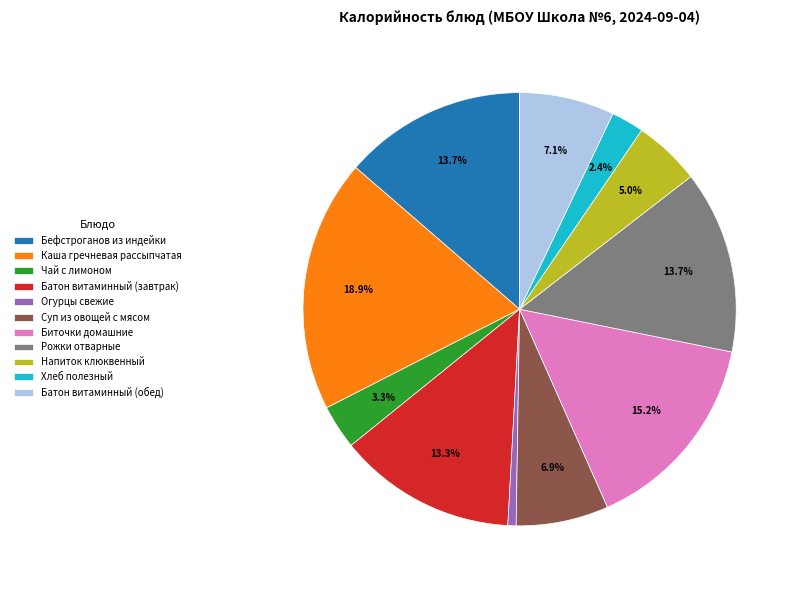

Approximately how many times larger is the value at Напиток клюквенный compared to Батон витаминный (обед)?

0.7